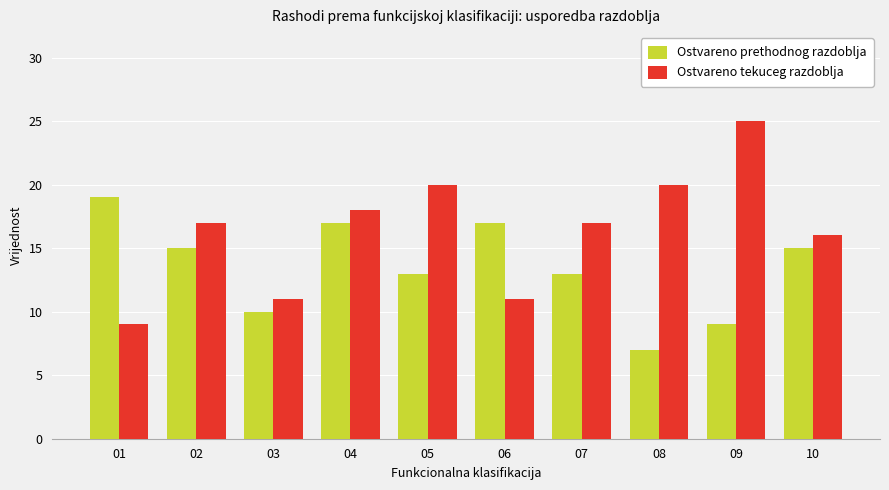

How many distinct data groups are displayed?

2